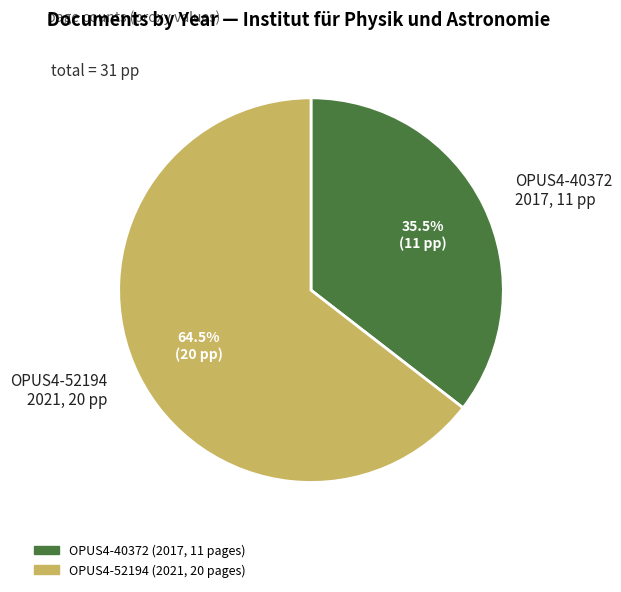

Count the number of slices in the pie.

2